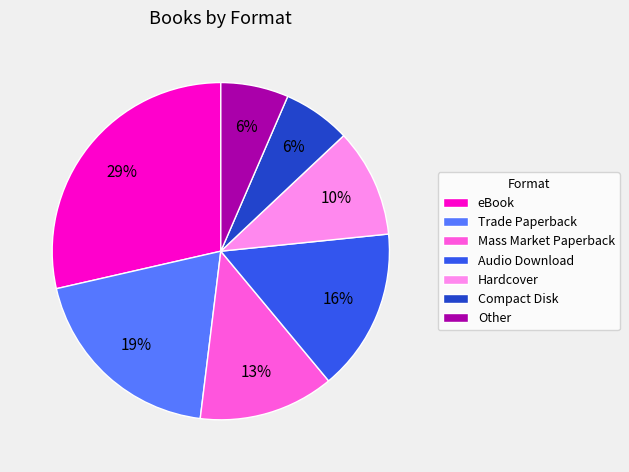

What is the largest slice in the pie chart?

eBook